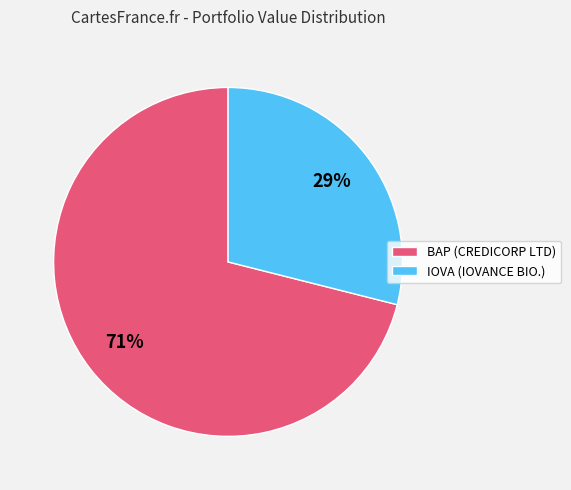

The IOVA (IOVANCE BIO.) slice represents 29% of the pie. True or false?

True